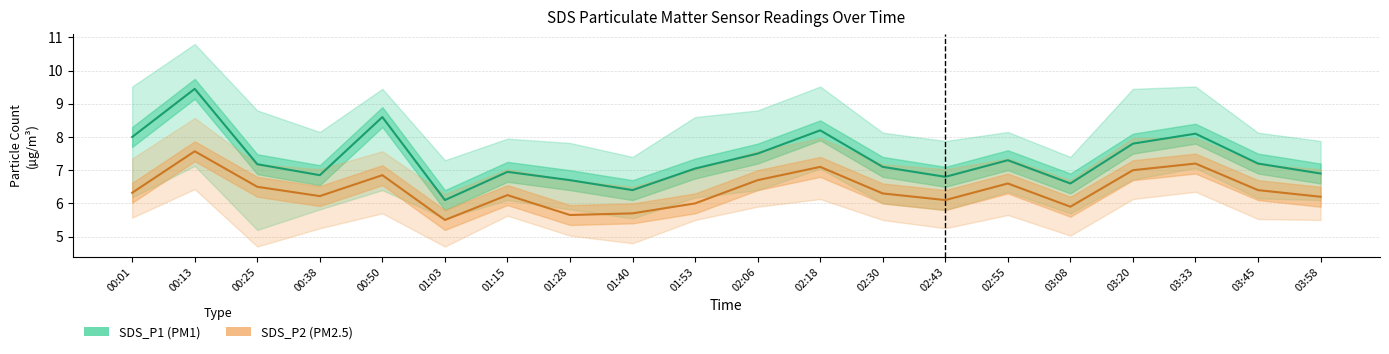

At which label does SDS_P2 first exceed 6?

00:01